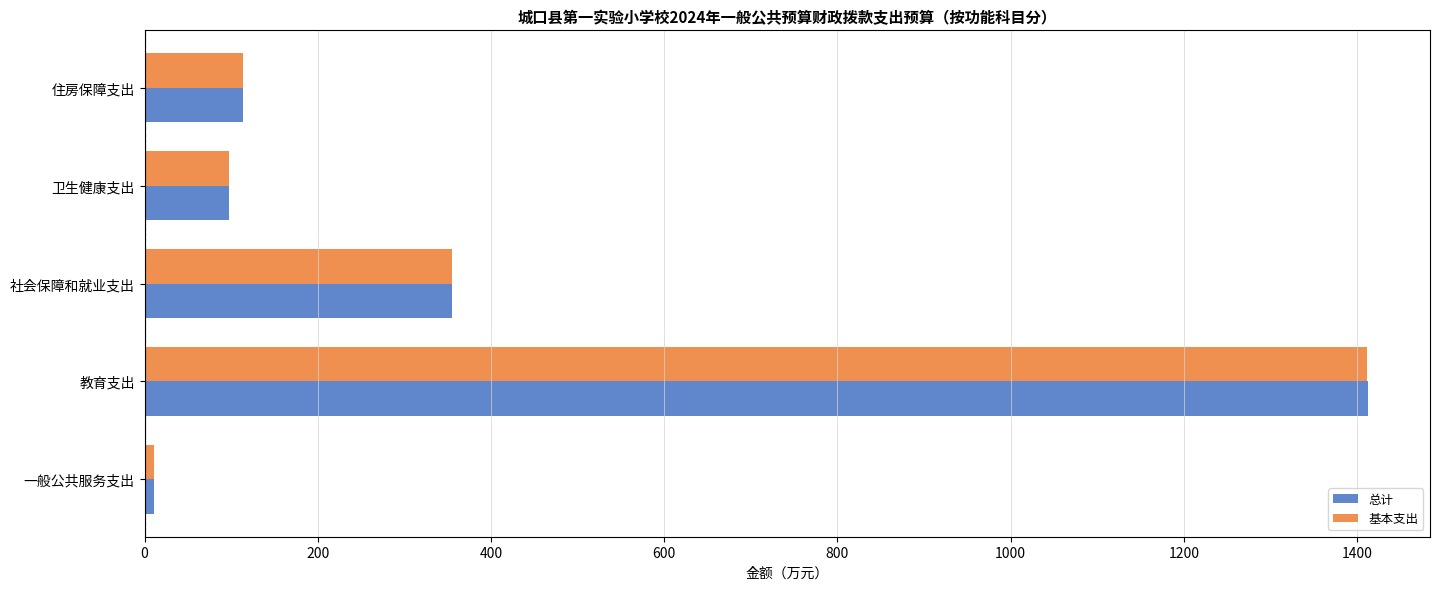

How many data points in 总计 are less than 114?

2